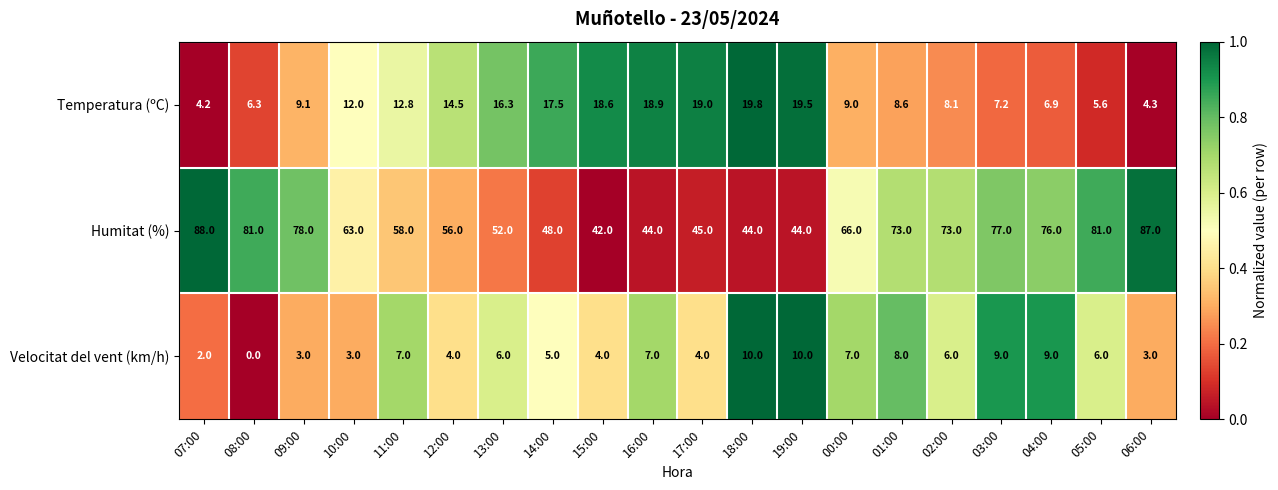

What is the difference between the Temperatura (ºC) values at 16:00 and 11:00?

6.1